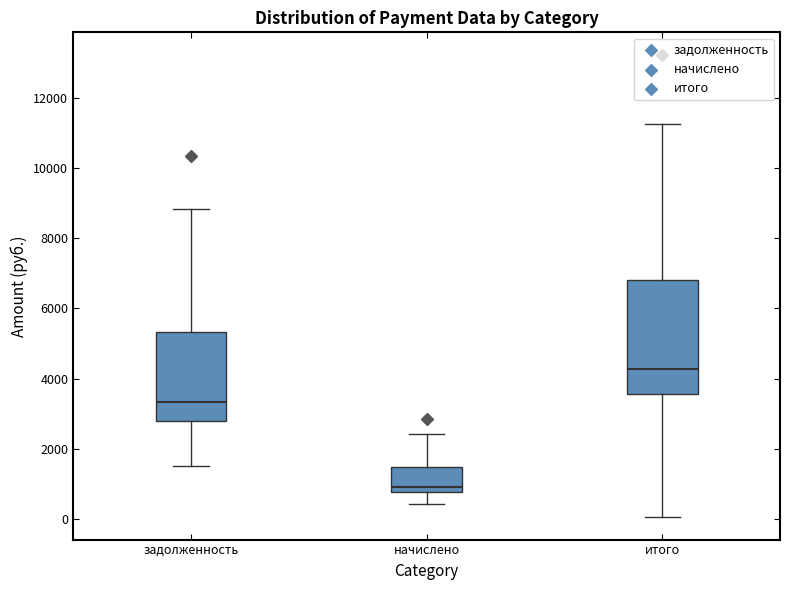

Reading left to right, transcribe this box plot: for each box, give where its median line is, the range the box spans, and where its two whiskers end, as read against the y-axis. The values are not printed on the chart, so give them approximately, as read against the axis.

задолженность: median 3400, box 2800 to 5400, whiskers 1600 to 8800
начислено: median 1000, box 800 to 1400, whiskers 400 to 2400
итого: median 4200, box 3600 to 6800, whiskers 0 to 11200